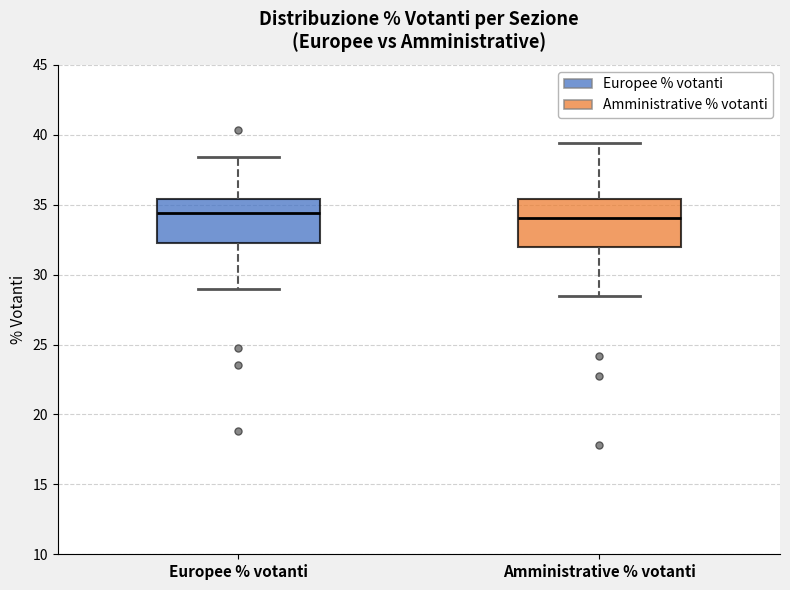

Reading left to right, read every box against the y-axis: the position of its median line, the range the box covers, and the ends of its whiskers. The values are not printed on the chart, so give them approximately, as read against the axis.

Europee % votanti: median 34.5, box 32.0 to 35.5, whiskers 29.0 to 38.5
Amministrative % votanti: median 34.0, box 32.0 to 35.5, whiskers 28.5 to 39.5